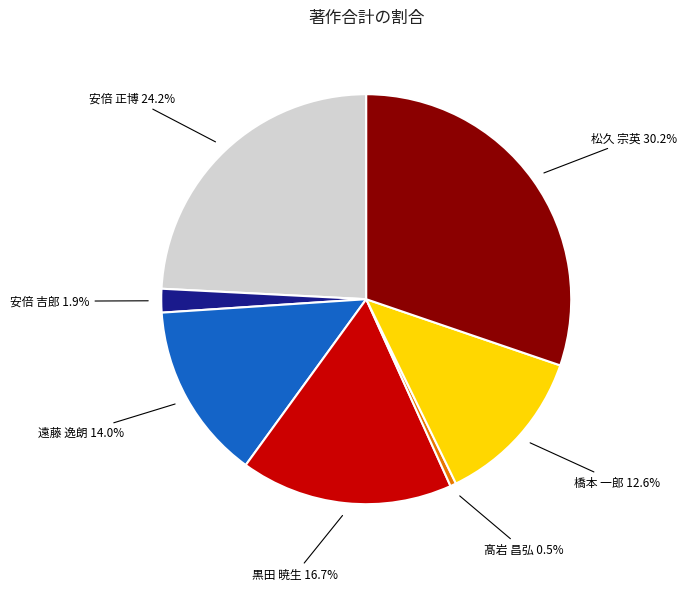

Does any single category account for the majority?

No